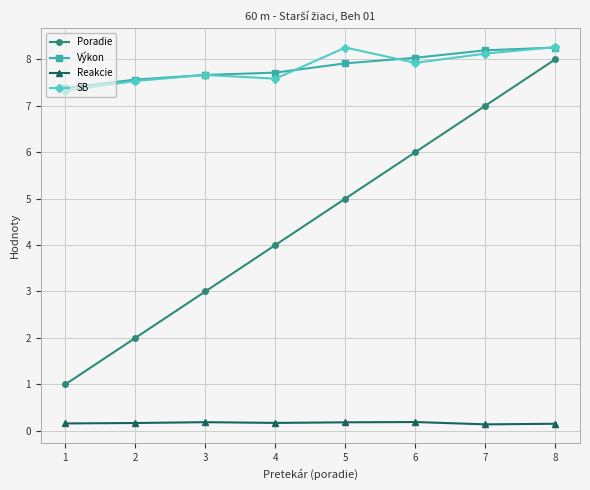

The SB series shows 8.3 at 8. True or false?

True